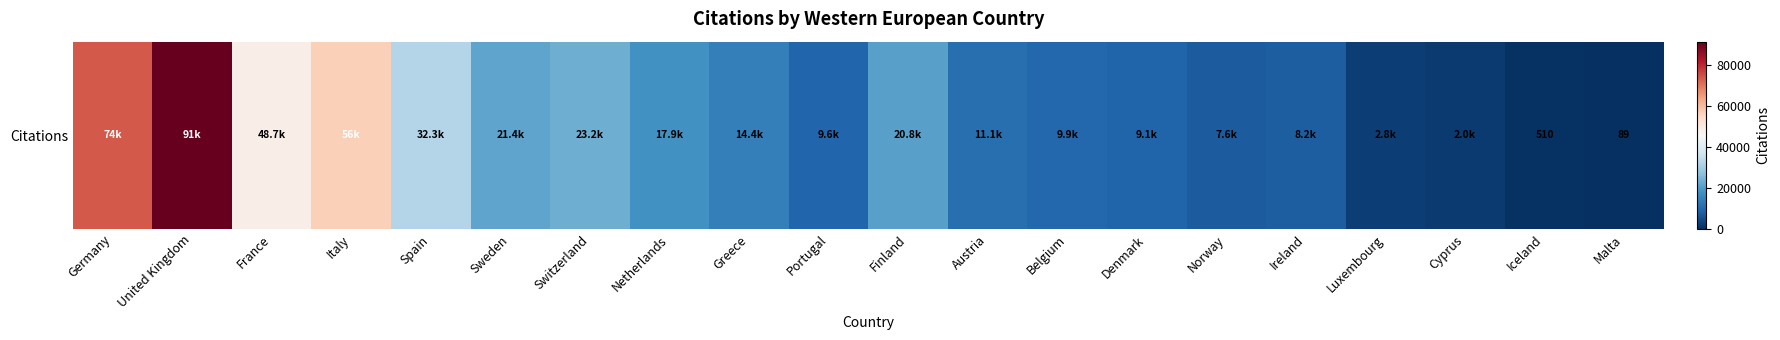

How many values exceed 14398?

9